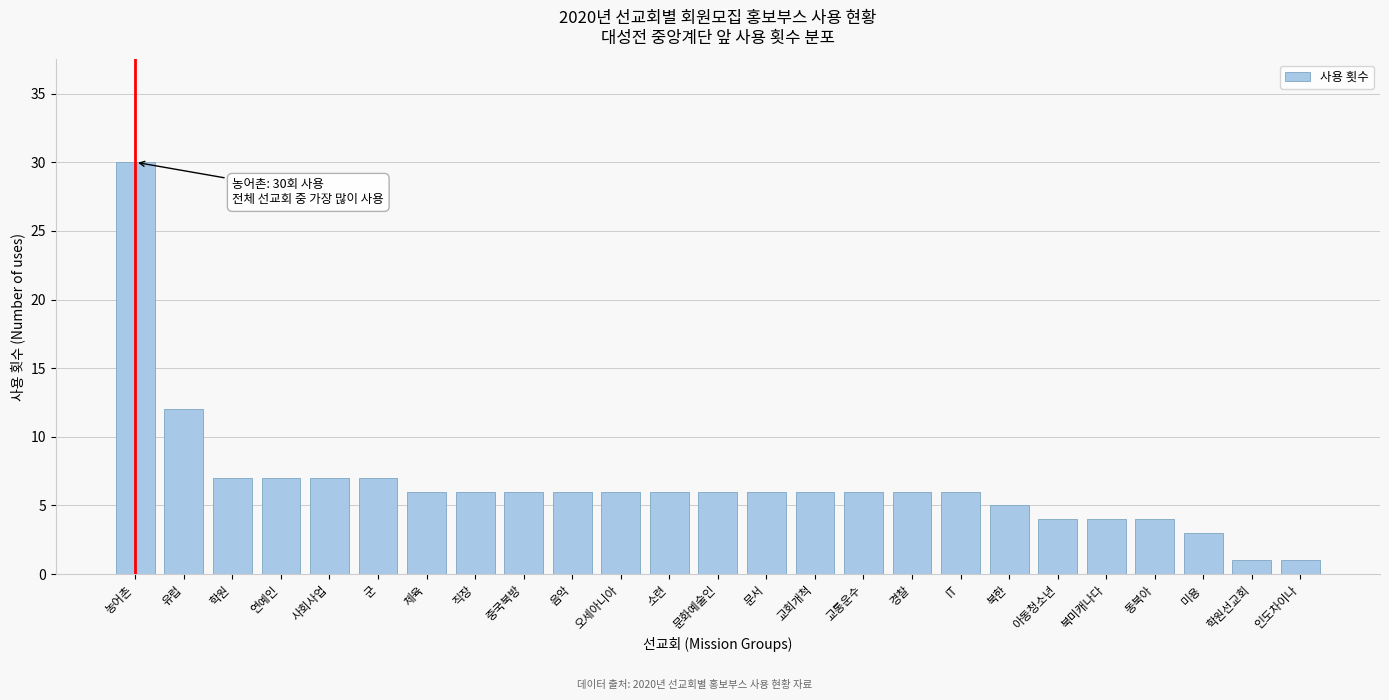

Reading left to right, transcribe all the data shown in this chart.

30	12	7	7	7	7	6	6	6	6	6	6	6	6	6	6	6	6	5	4	4	4	3	1	1